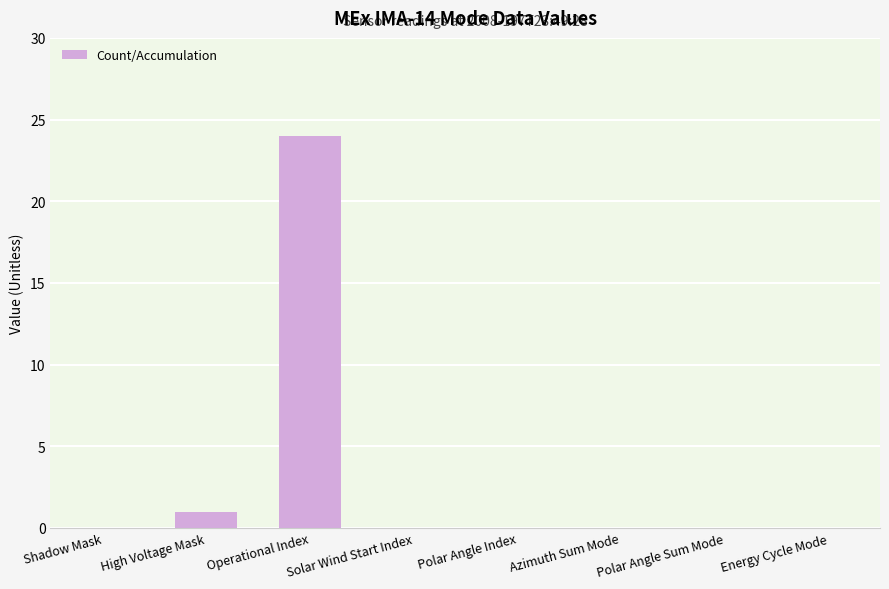

What is the sum of all values?

25